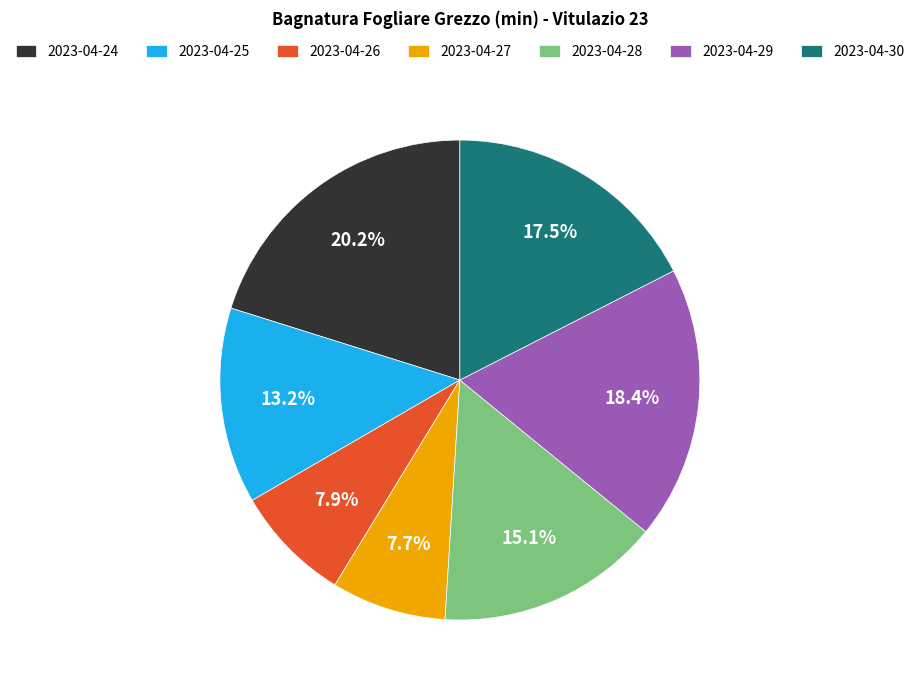

To the nearest percent, what is the difference between the 2023-04-28 and 2023-04-29 slice percentages?

3%